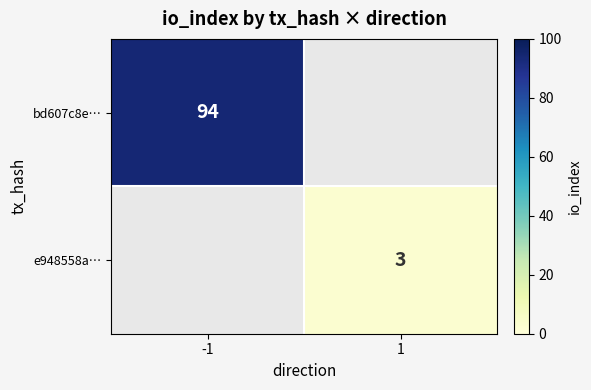

Is it true that bd607c8e… equals 94 at -1?

True